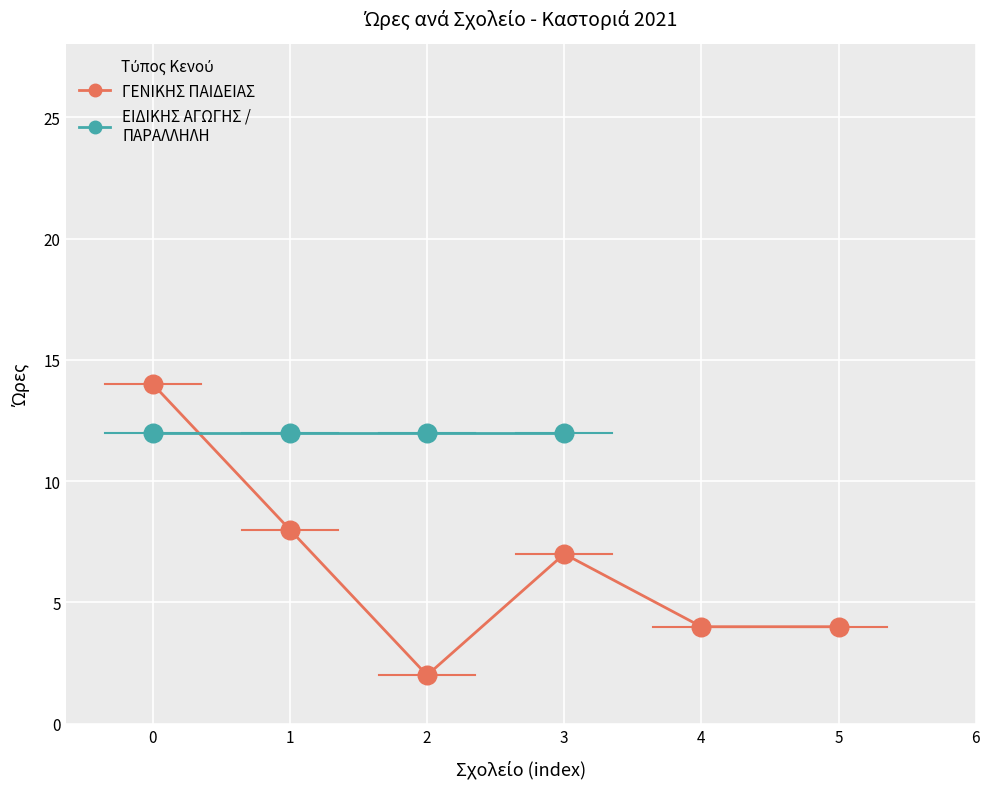

What is the ratio of the value at 3 to the value at 4?

1.8